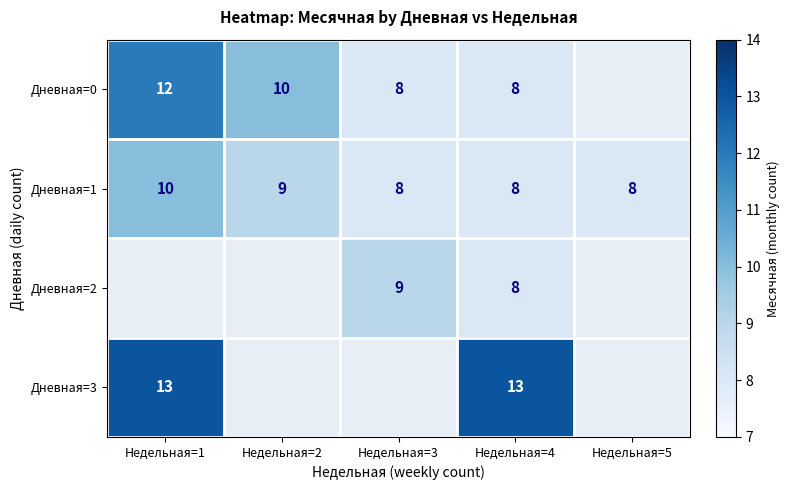

Which category has the lowest value across all series?

Недельная=3